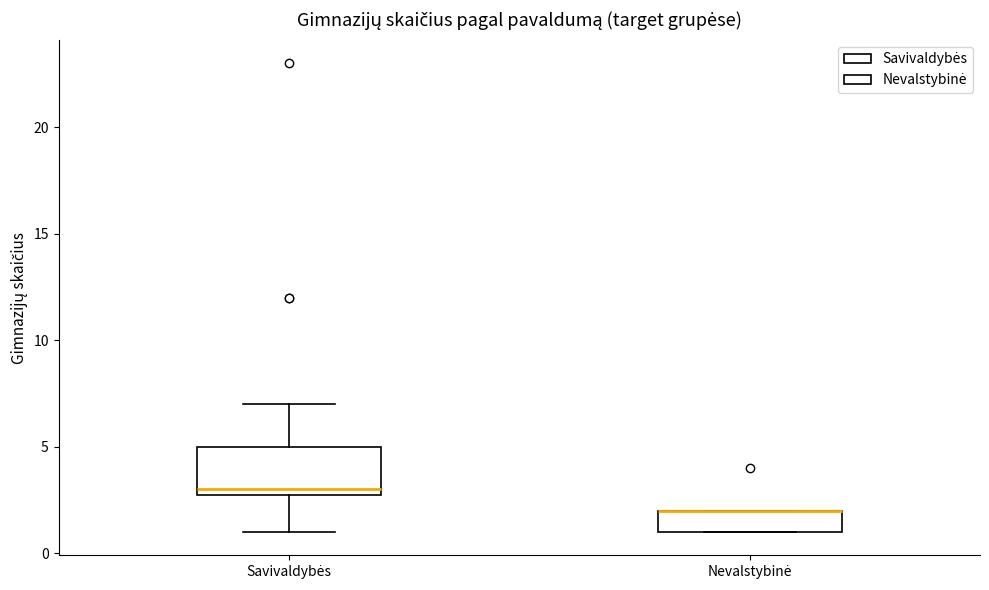

Reading left to right, read every box against the y-axis: the position of its median line, the range the box covers, and the ends of its whiskers. The values are not printed on the chart, so give them approximately, as read against the axis.

Savivaldybės: median 3 (just above the box's lower edge), box 3 to 5, whiskers 1 to 7
Nevalstybinė: median 2 (drawn on the box's upper edge), box 1 to 2, whiskers 1 to 2